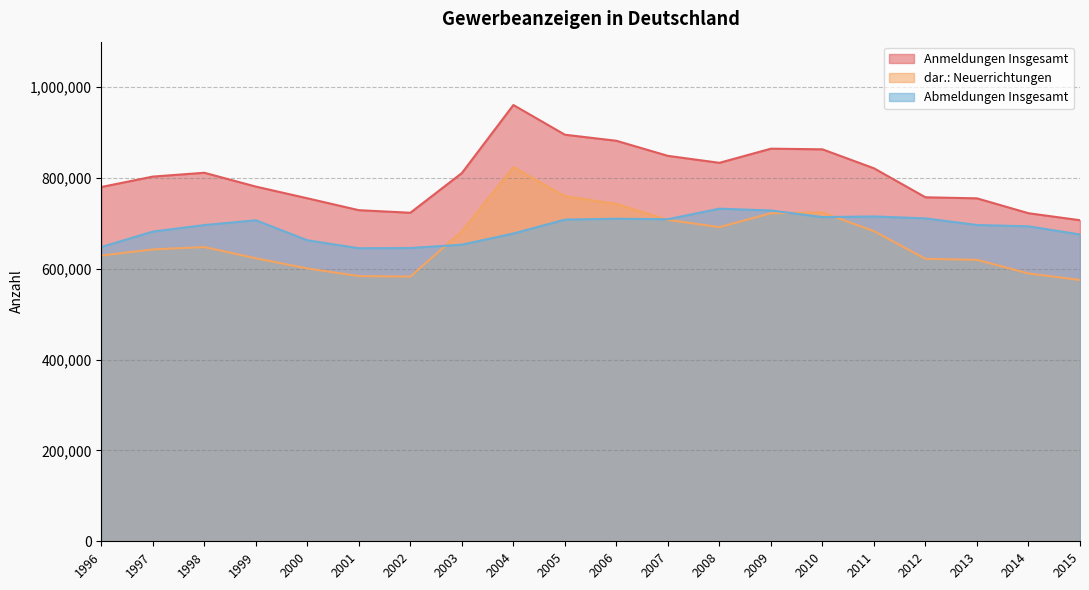

Reading left to right, extract all data points from this chart.

Anmeldungen Insgesamt: 1996=780013	1997=802935	1998=811377	1999=780935	2000=755172	2001=728978	2002=723333	2003=810706	2004=960533	2005=895144	2006=881791	2007=848561	2008=833281	2009=864415	2010=862986	2011=821207	2012=757371	2013=755048	2014=722285	2015=706876
dar.: Neuerrichtungen: 1996=629172	1997=642596	1998=647794	1999=623084	2000=600695	2001=583896	2002=582828	2003=682202	2004=823629	2005=759843	2006=742610	2007=707569	2008=691712	2009=722241	2010=723871	2011=682858	2012=621883	2013=619616	2014=589660	2015=575374
Abmeldungen Insgesamt: 1996=647889	1997=681864	1998=696214	1999=706763	2000=662743	2001=645161	2002=645690	2003=653123	2004=677646	2005=708253	2006=710181	2007=709130	2008=732275	2009=728318	2010=713812	2011=715136	2012=710932	2013=696335	2014=693485	2015=675511